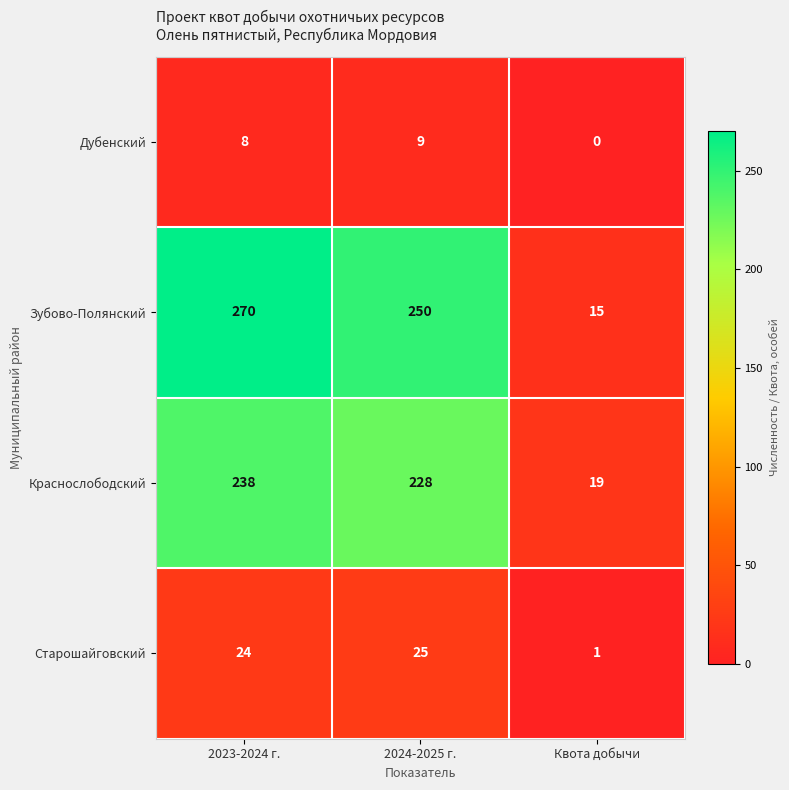

At which label is Зубово-Полянский closest to 142?

2024-2025 г.